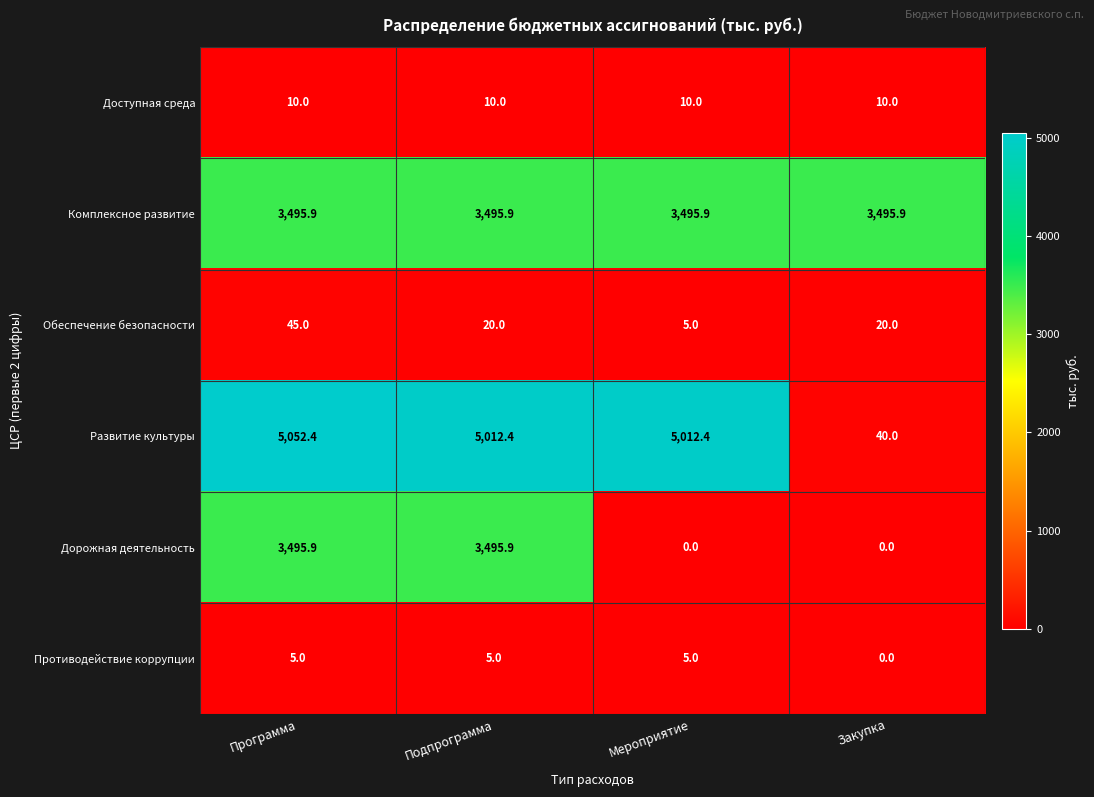

Reading left to right, extract all data points from this chart.

Доступная среда: 10.0	10.0	10.0	10.0
Комплексное развитие: 3495.9	3495.9	3495.9	3495.9
Обеспечение безопасности: 45.0	20.0	5.0	20.0
Развитие культуры: 5052.4	5012.4	5012.4	40.0
Дорожная деятельность: 3495.9	3495.9	0.0	0.0
Противодействие коррупции: 5.0	5.0	5.0	0.0